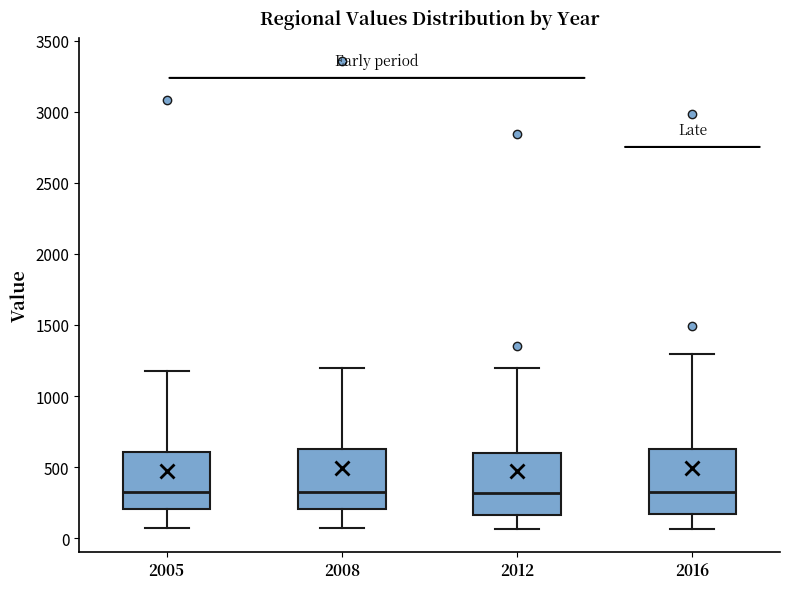

Where does the median line of the box at x = 2005 sit on the y-axis? The values are not printed on the chart, so give them approximately, as read against the axis.

350